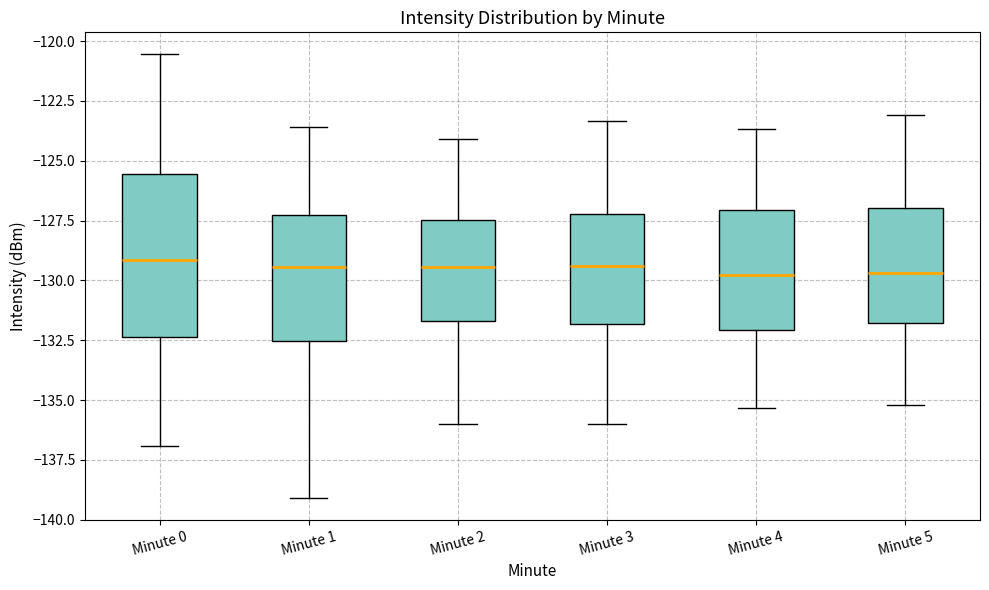

Where is the lower edge of the box for Minute 1 on the y-axis? The values are not printed on the chart, so give them approximately, as read against the axis.

-132.5